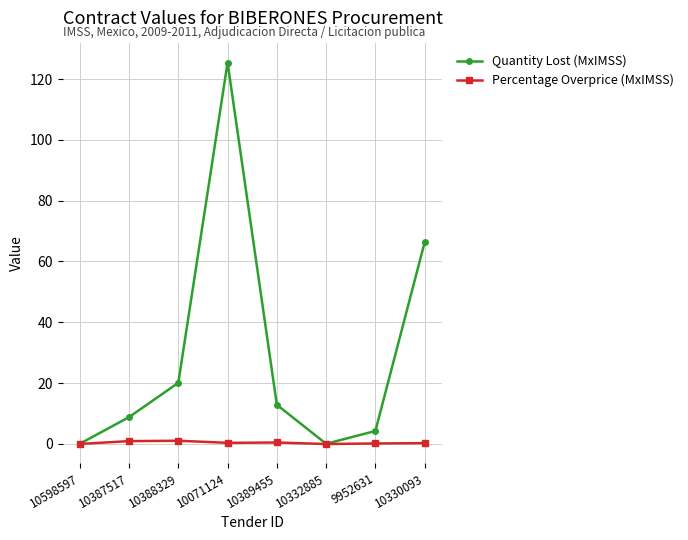

Rank the series by their maximum value, from lowest to highest.

Percentage Overprice (MxIMSS), Quantity Lost (MxIMSS)